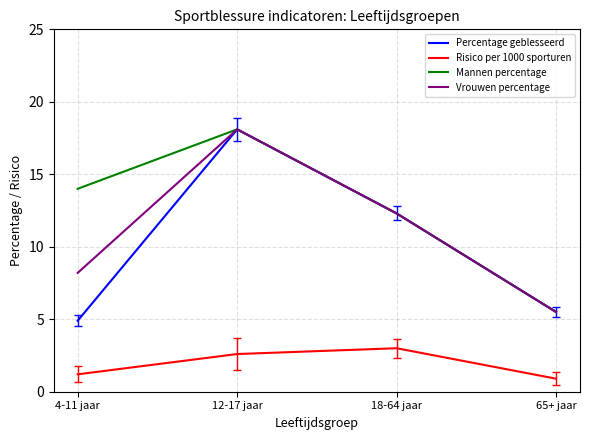

What are all the series names shown in the legend?

Percentage geblesseerd, Risico per 1000 sporturen, Mannen percentage, Vrouwen percentage